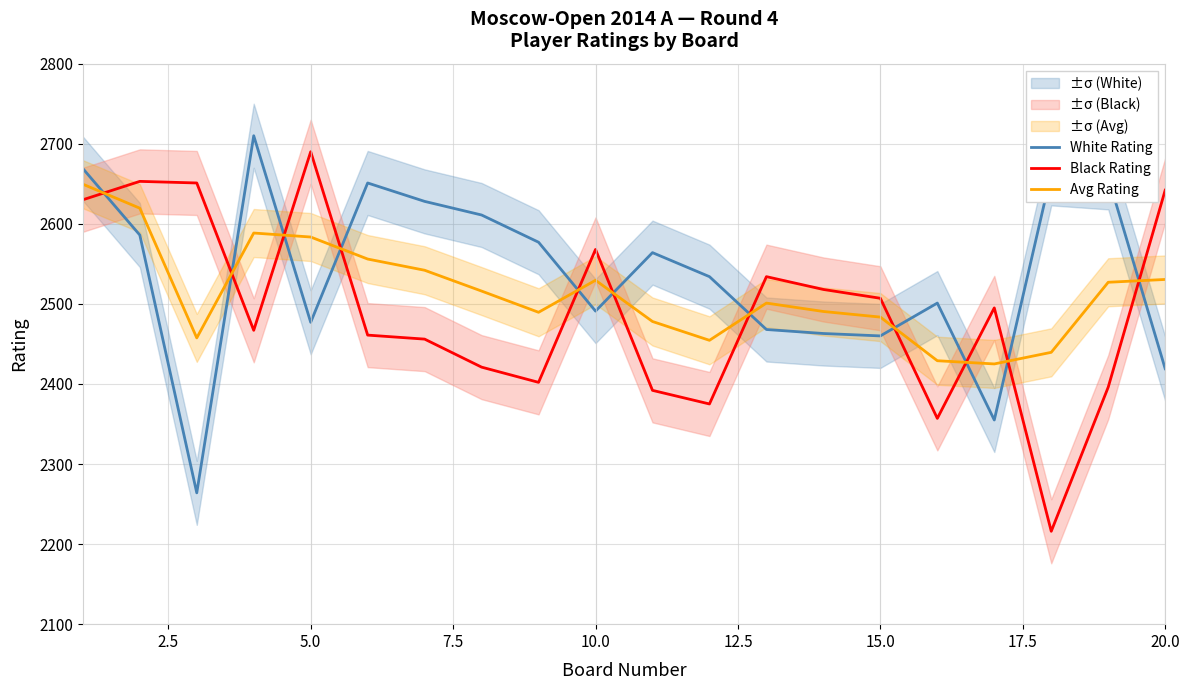

How many interior local peaks does the White Rating series have?

5